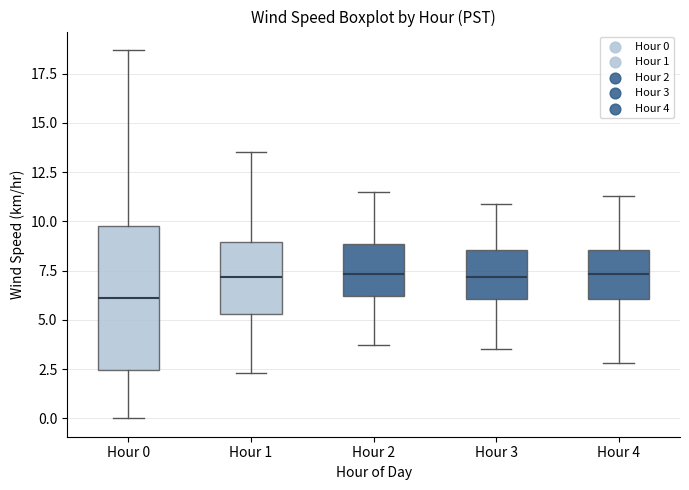

Reading left to right, transcribe this box plot: for each box, give where its median line is, the range the box spans, and where its two whiskers end, as read against the y-axis. The values are not printed on the chart, so give them approximately, as read against the axis.

Hour 0: median 6.0, box 2.5 to 10.0, whiskers 0.0 to 18.5
Hour 1: median 7.0, box 5.5 to 9.0, whiskers 2.5 to 13.5
Hour 2: median 7.5, box 6.0 to 9.0, whiskers 3.5 to 11.5
Hour 3: median 7.0, box 6.0 to 8.5, whiskers 3.5 to 11.0
Hour 4: median 7.5, box 6.0 to 8.5, whiskers 3.0 to 11.5